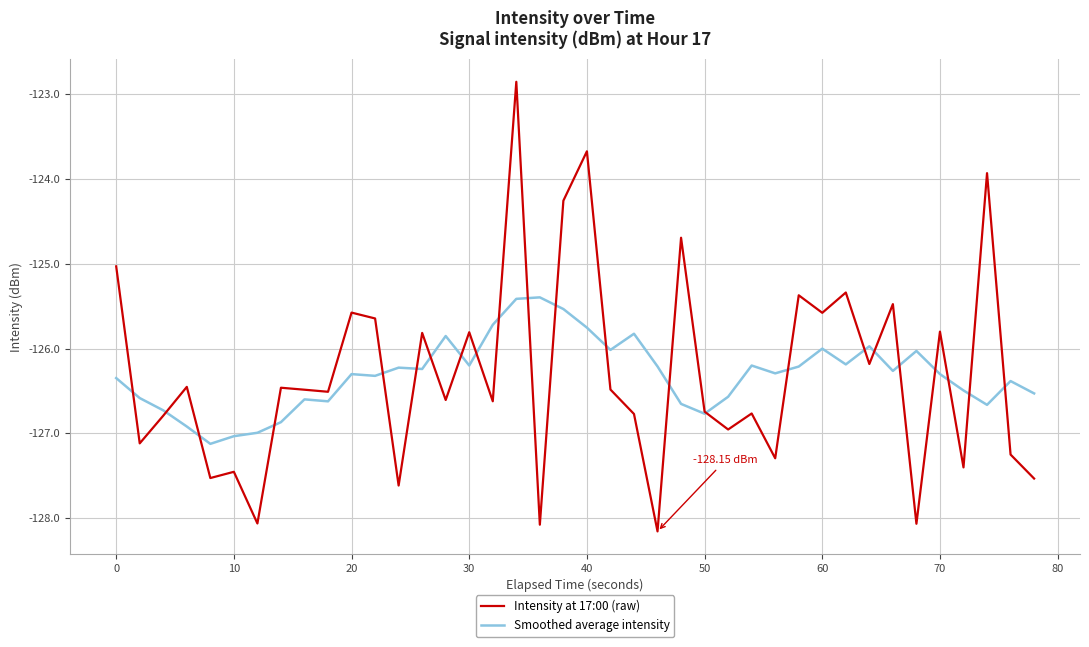

Which series ends up on top after the final intersection of Intensity at 17:00 (raw) and Smoothed average intensity?

Smoothed average intensity